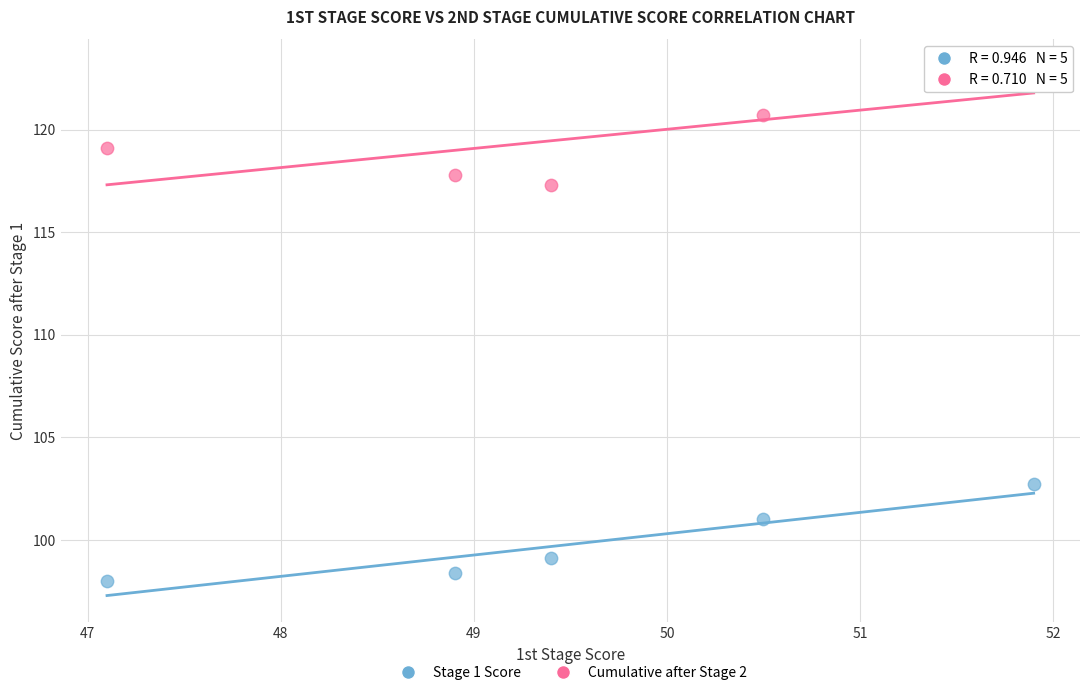

What are all the series names shown in the legend?

Stage 1 Score, Cumulative after Stage 2